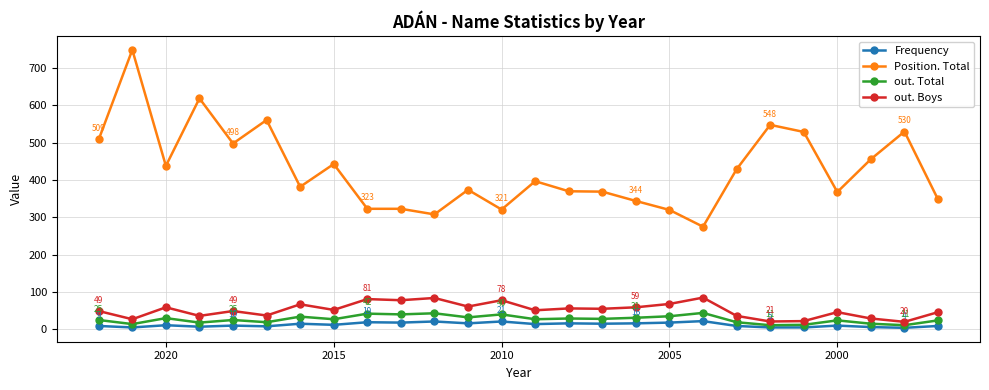

How many distinct data groups are displayed?

4